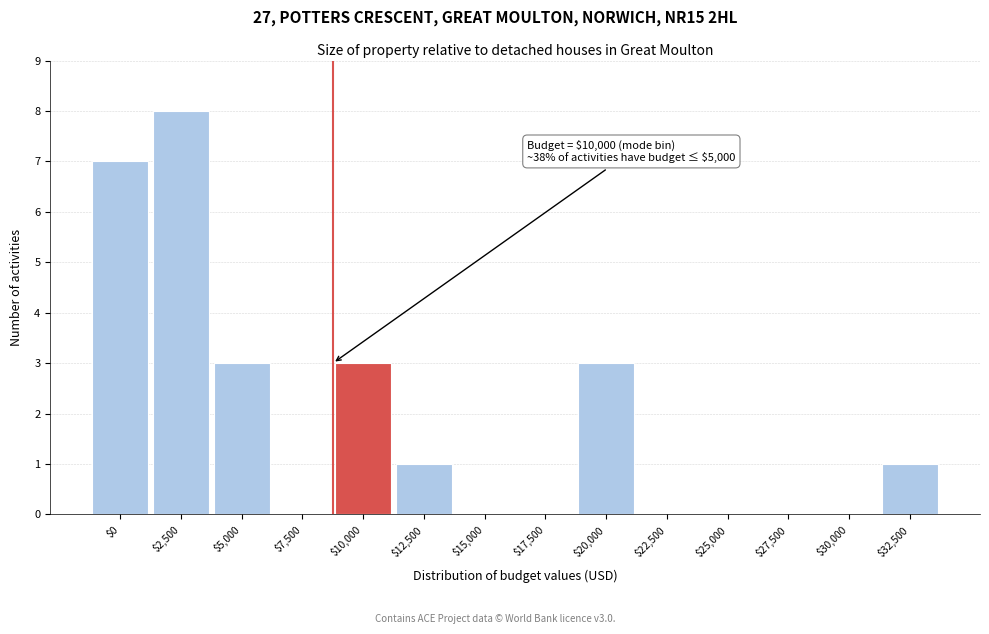

Is it true that the value at $15,000 is 3?

False